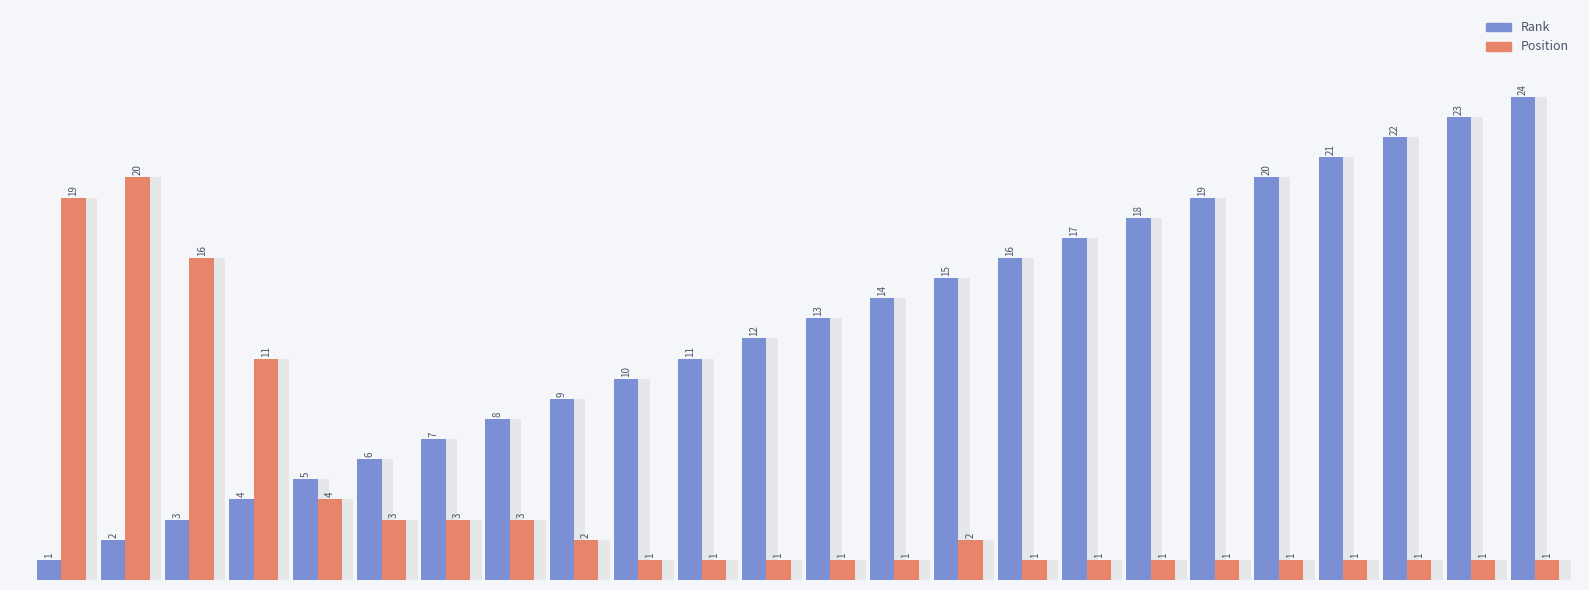

Which series has the largest range (max minus min)?

Rank